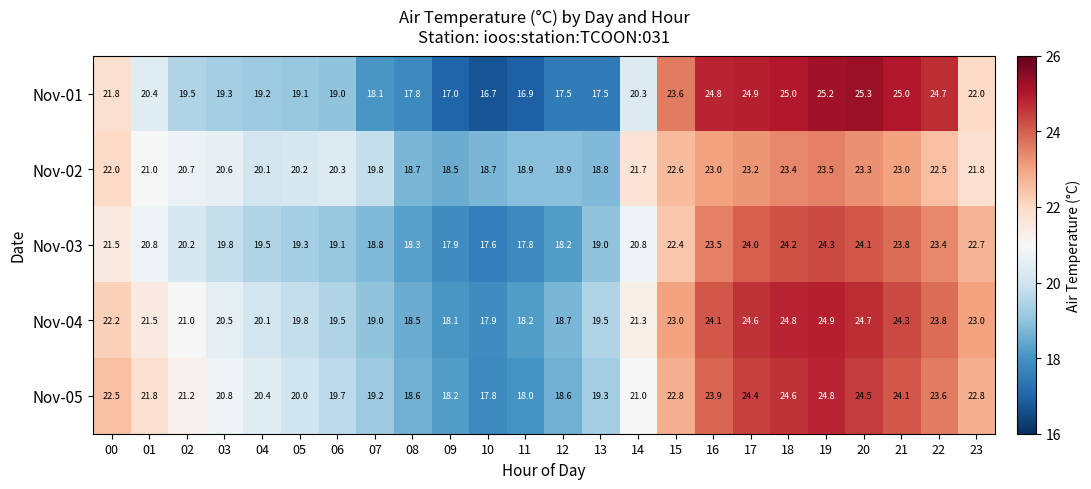

List the series in order of their peak value, lowest first.

Nov-02, Nov-03, Nov-05, Nov-04, Nov-01